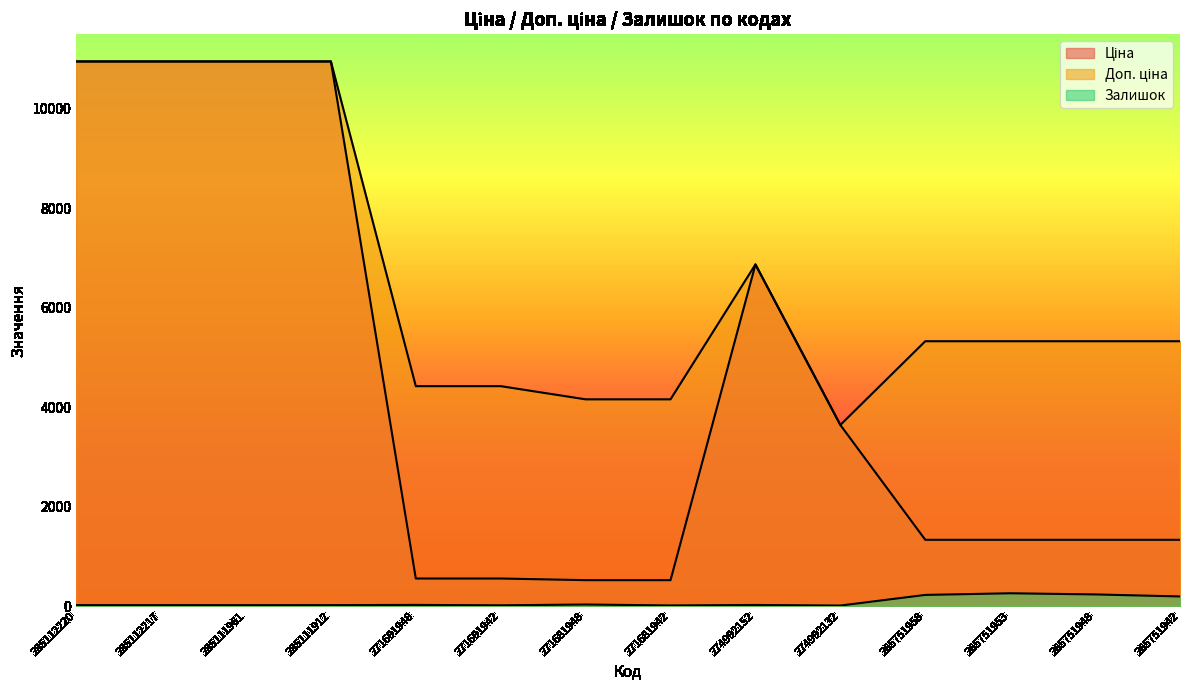

Is the value of Залишок at 285112220 greater than the value of Доп. ціна at 265751942?

No